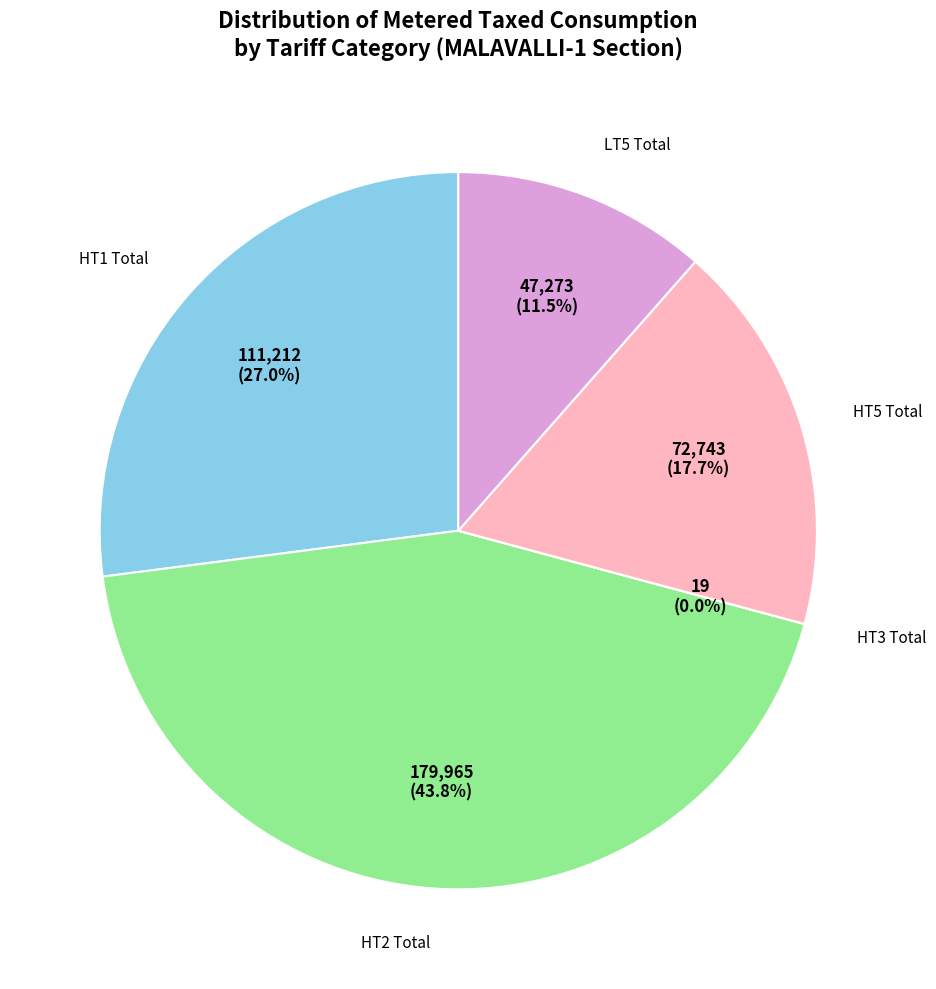

Does any single category account for the majority?

No